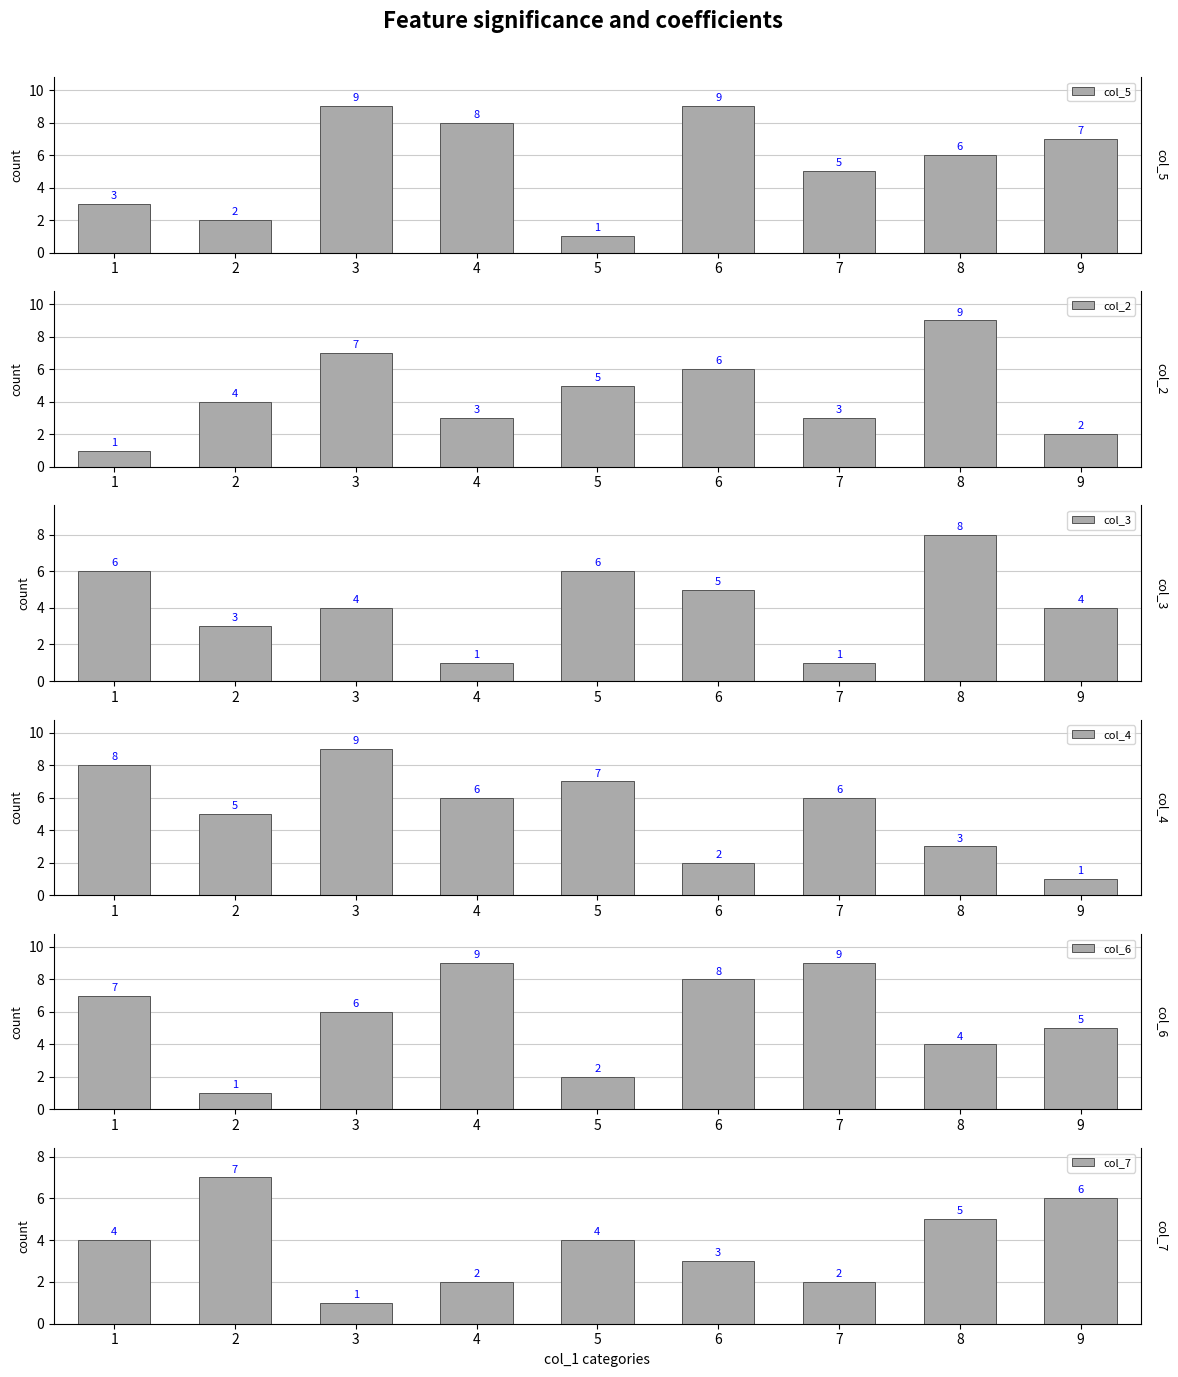

How many data points in col_5 are above 6?

4